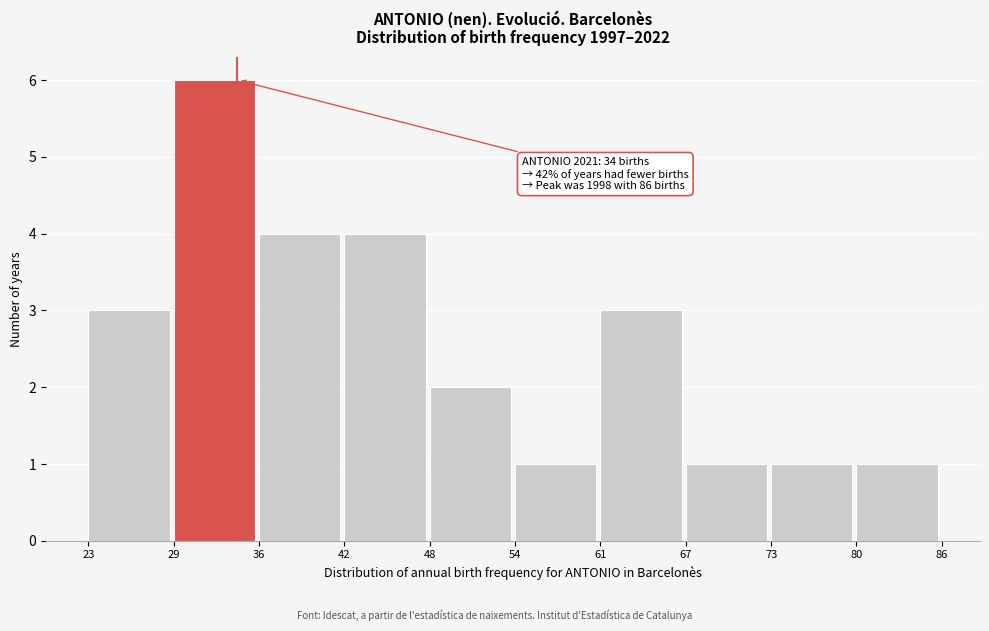

Over which range of the x-axis is the bar tallest?

29 to 36